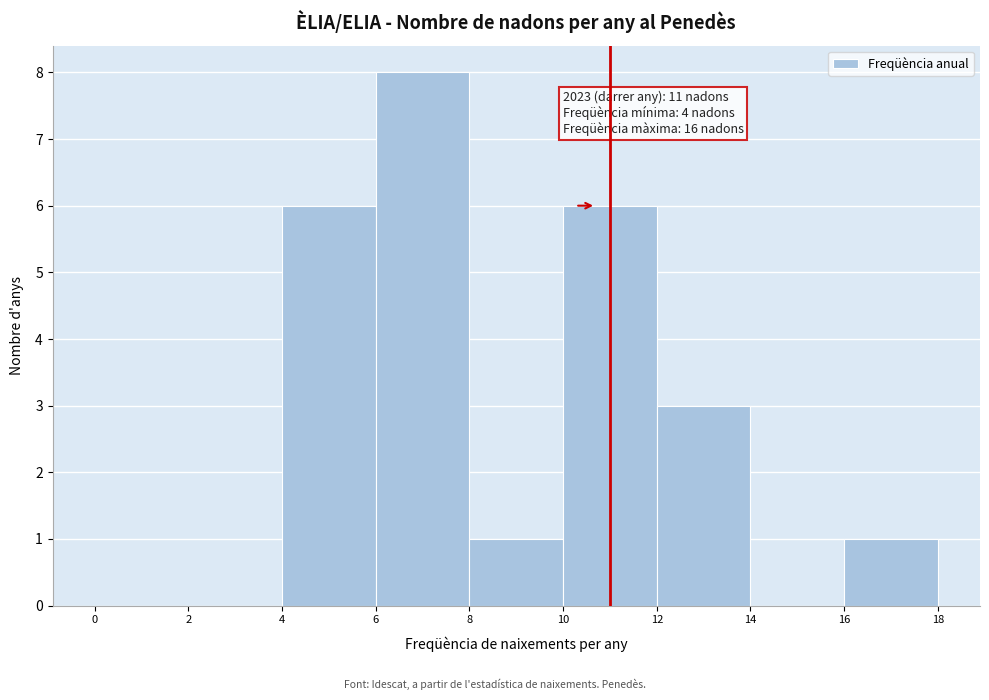

Over which range of the x-axis is the bar tallest?

6 to 8